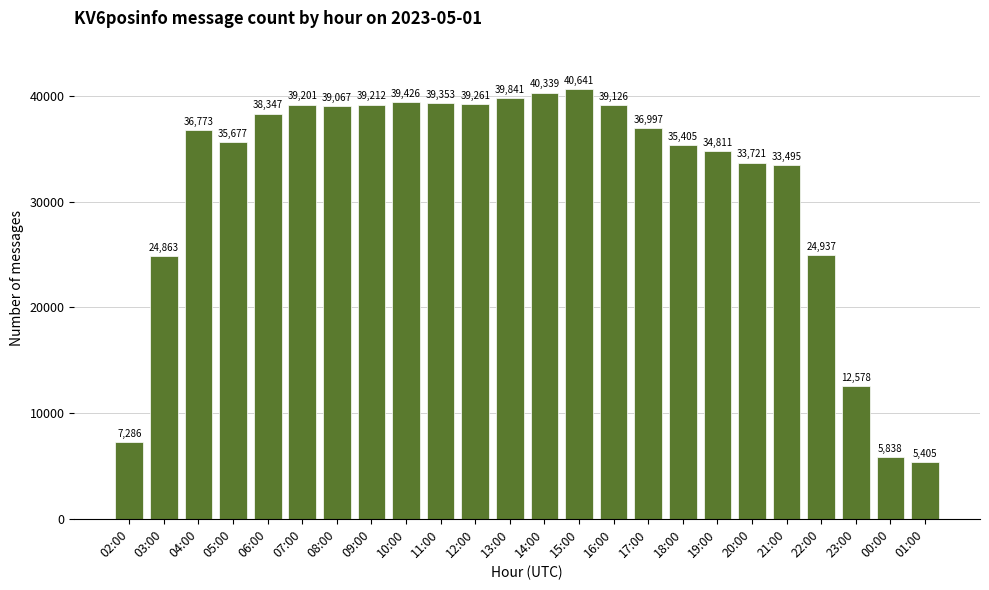

How many bars are there in total?

24